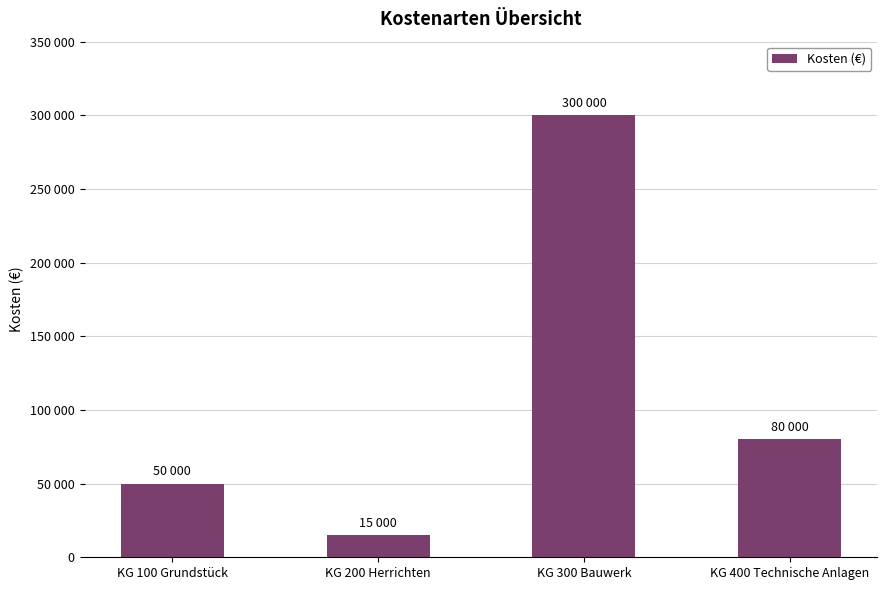

At which label is the value closest to 157500?

KG 400 Technische Anlagen